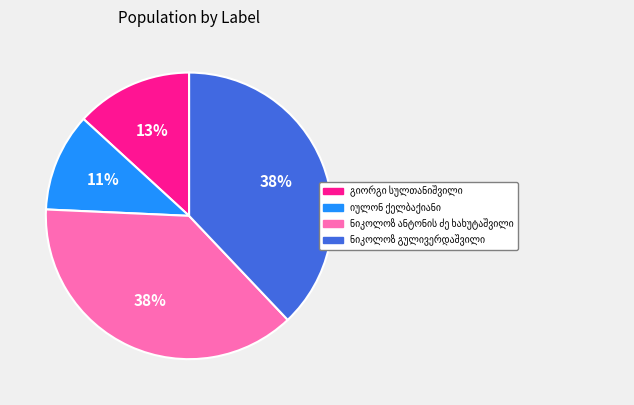

To the nearest percent, what is the average slice percentage?

25%